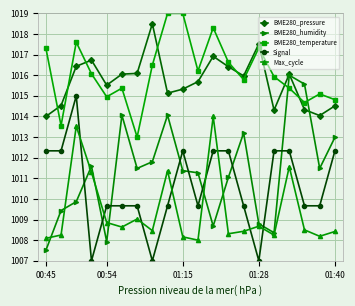

After their last crossing, which series has the higher values: BME280_humidity or BME280_pressure?

BME280_pressure